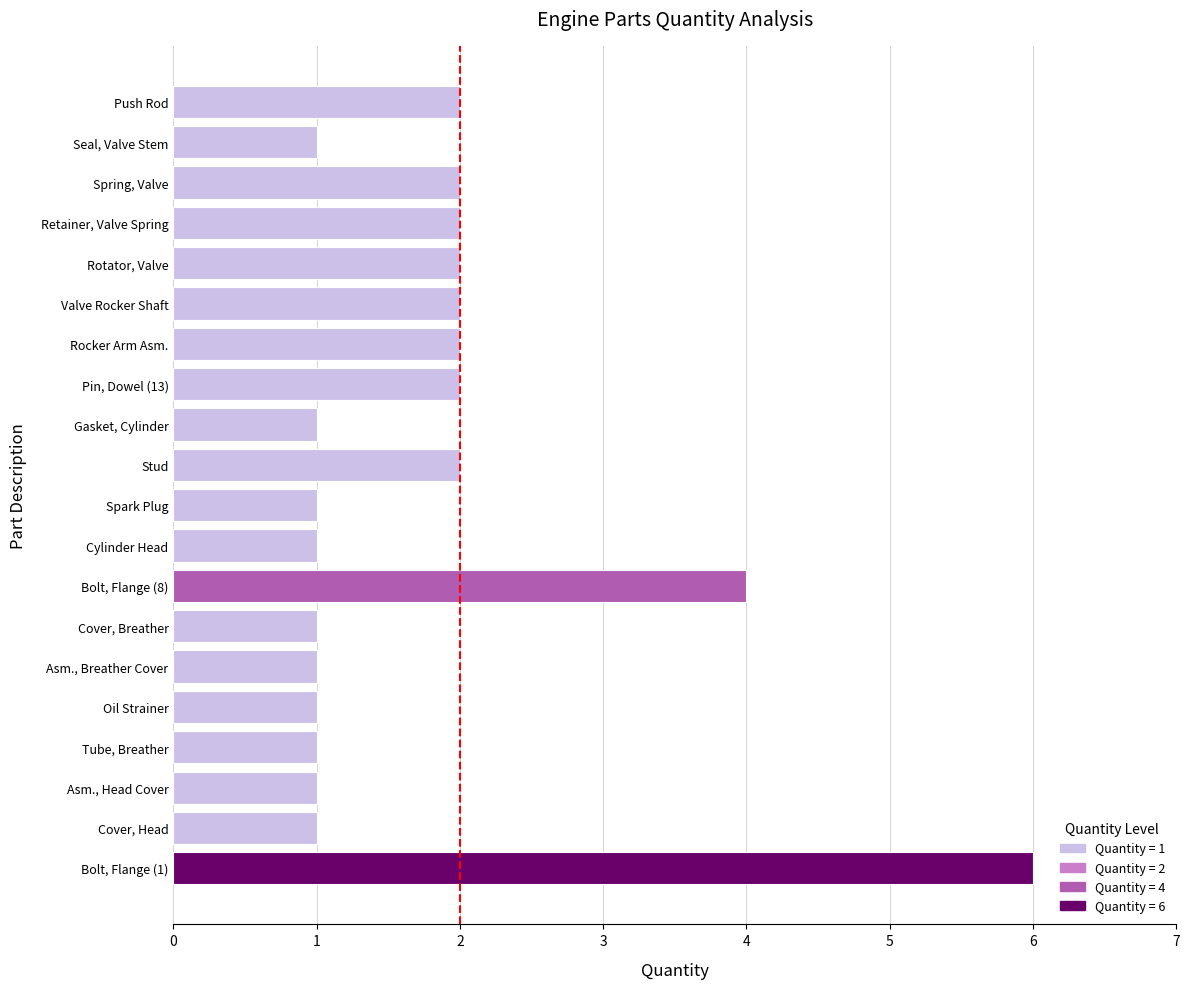

Reading bottom to top, list all the values displayed in this chart.

6	1	1	1	1	1	1	4	1	1	2	1	2	2	2	2	2	2	1	2